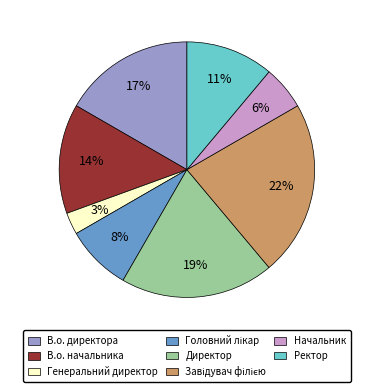

Do Директор and Генеральний директор together represent more than half of the pie?

No